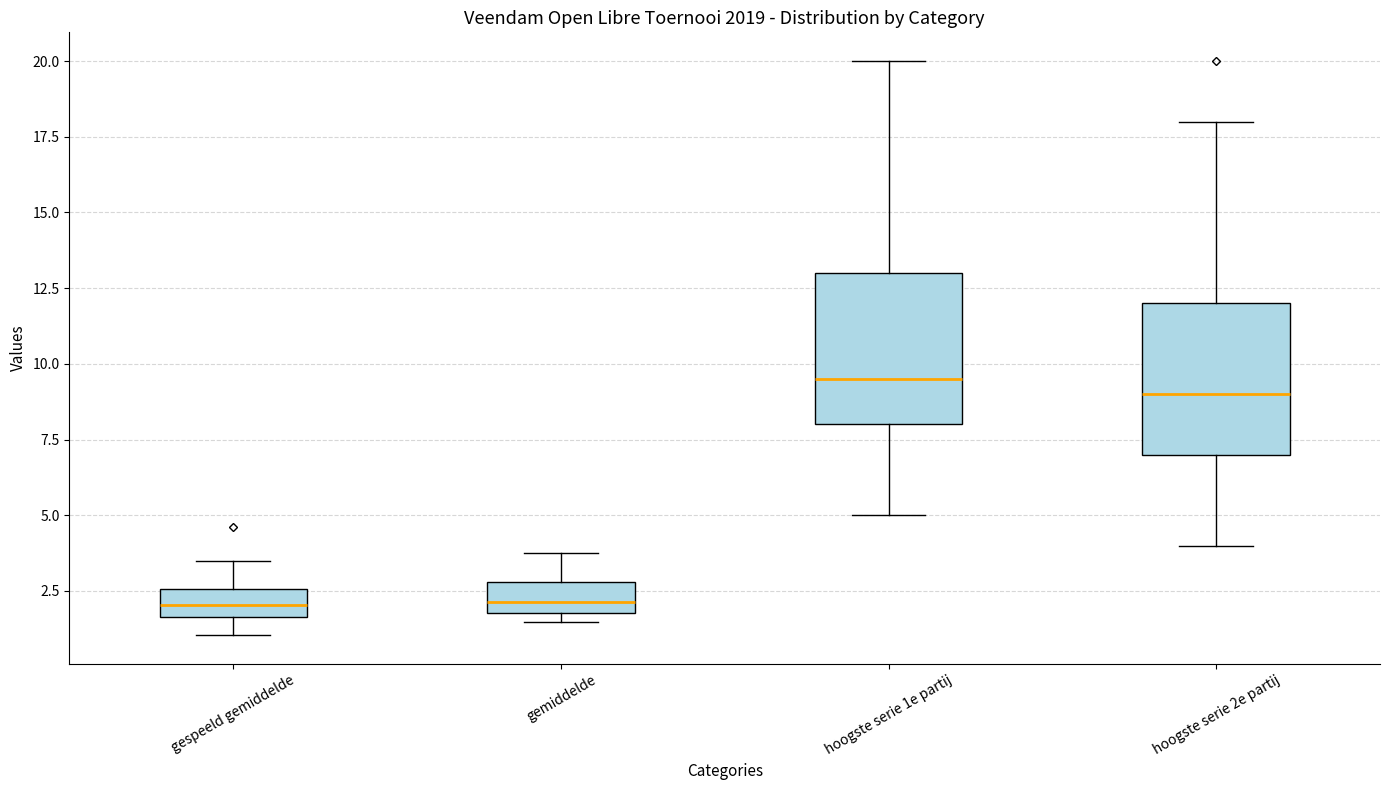

Reading left to right, read every box against the y-axis: the position of its median line, the range the box covers, and the ends of its whiskers. The values are not printed on the chart, so give them approximately, as read against the axis.

gespeeld gemiddelde: median 2.0, box 1.5 to 2.5, whiskers 1.0 to 3.5
gemiddelde: median 2.0 (just above the box's lower edge), box 2.0 to 3.0, whiskers 1.5 to 4.0
hoogste serie 1e partij: median 9.5, box 8.0 to 13.0, whiskers 5.0 to 20.0
hoogste serie 2e partij: median 9.0, box 7.0 to 12.0, whiskers 4.0 to 18.0